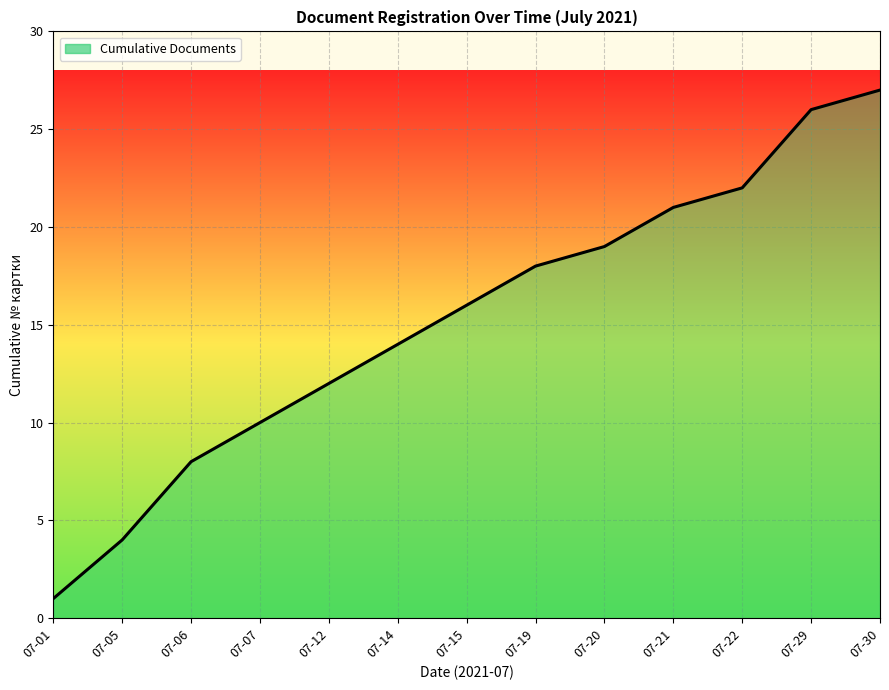

List the labels in order of value, smallest first.

07-01, 07-05, 07-06, 07-07, 07-12, 07-14, 07-15, 07-19, 07-20, 07-21, 07-22, 07-29, 07-30